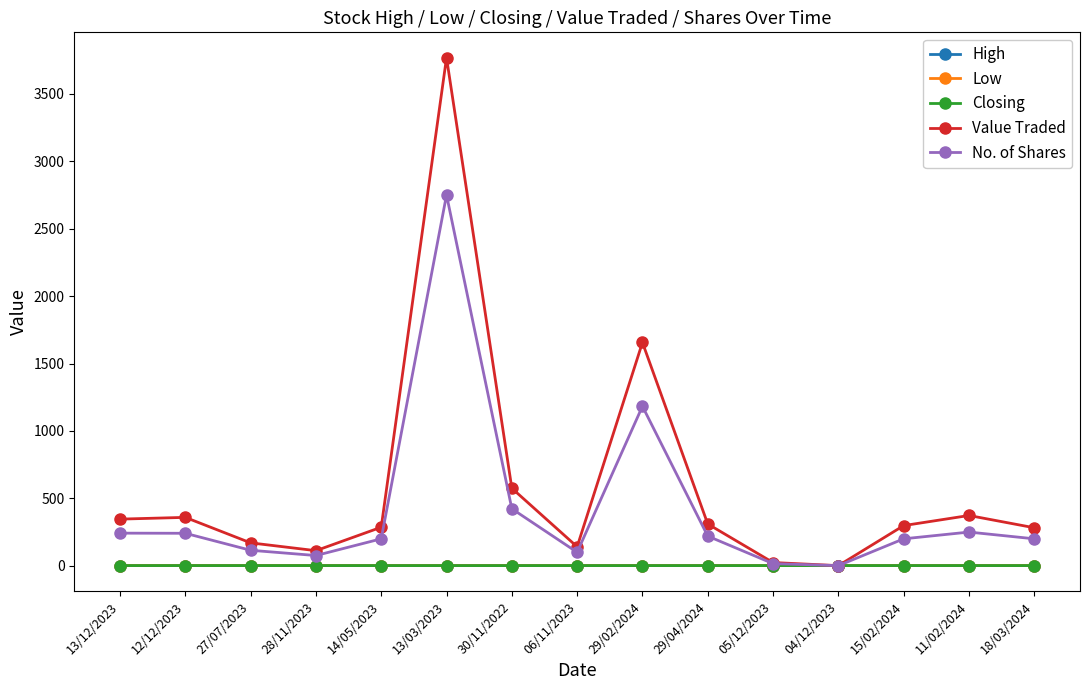

After their last crossing, which series has the higher values: Closing or No. of Shares?

No. of Shares